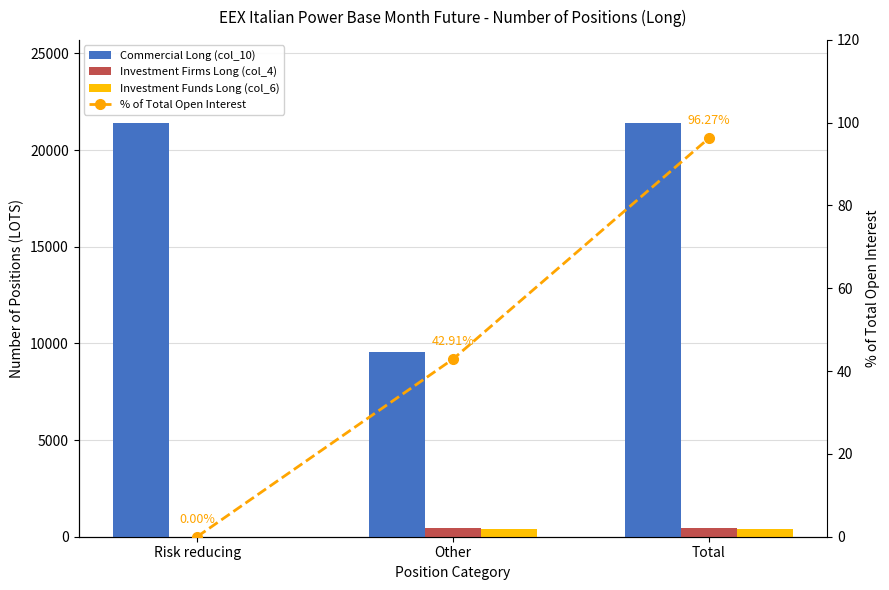

How many groups of bars are there?

3